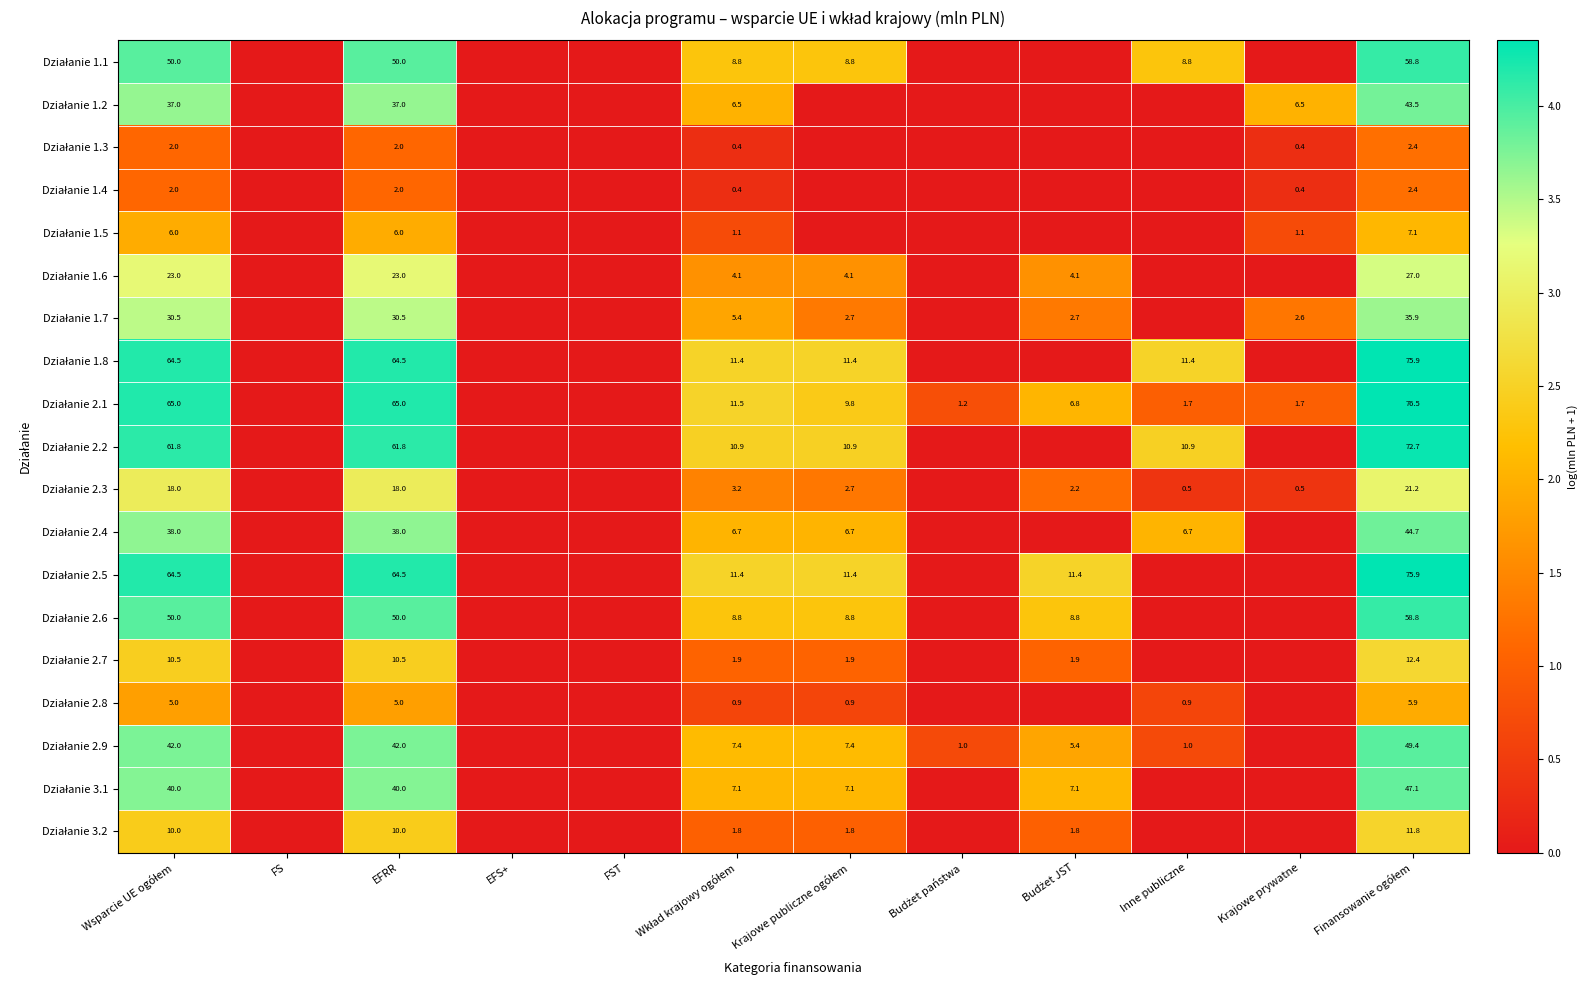

How many data points in Działanie 2.7 are less than 1?

6